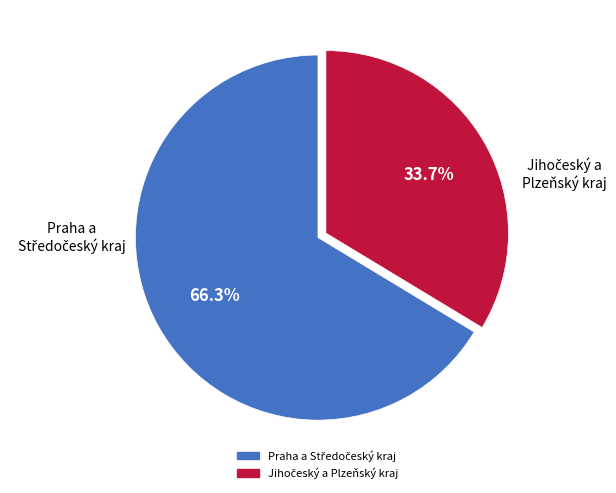

Is there a majority slice in this chart?

Yes